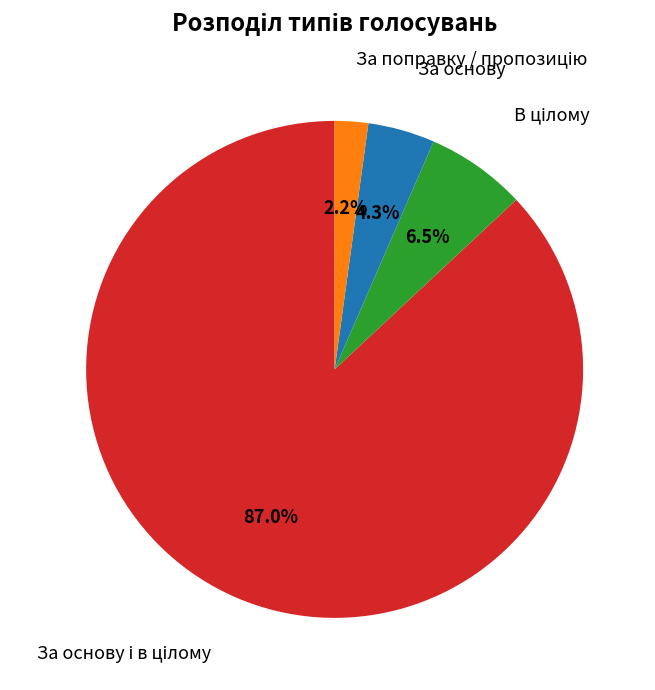

Is there any slice that represents more than half of the pie?

Yes